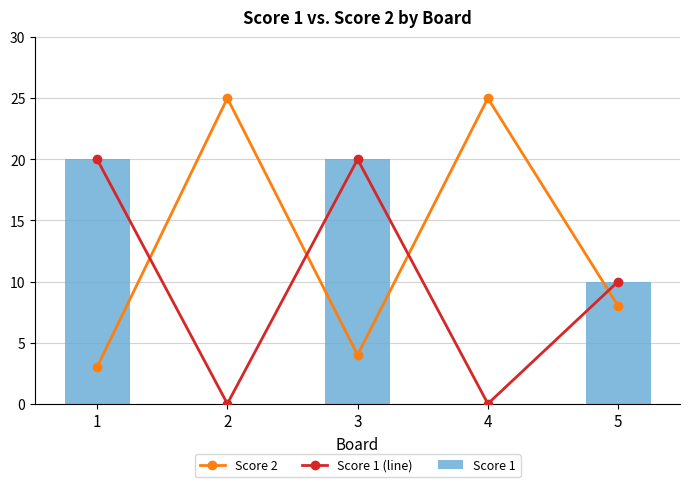

At which category does the chart reach its minimum across all series?

2